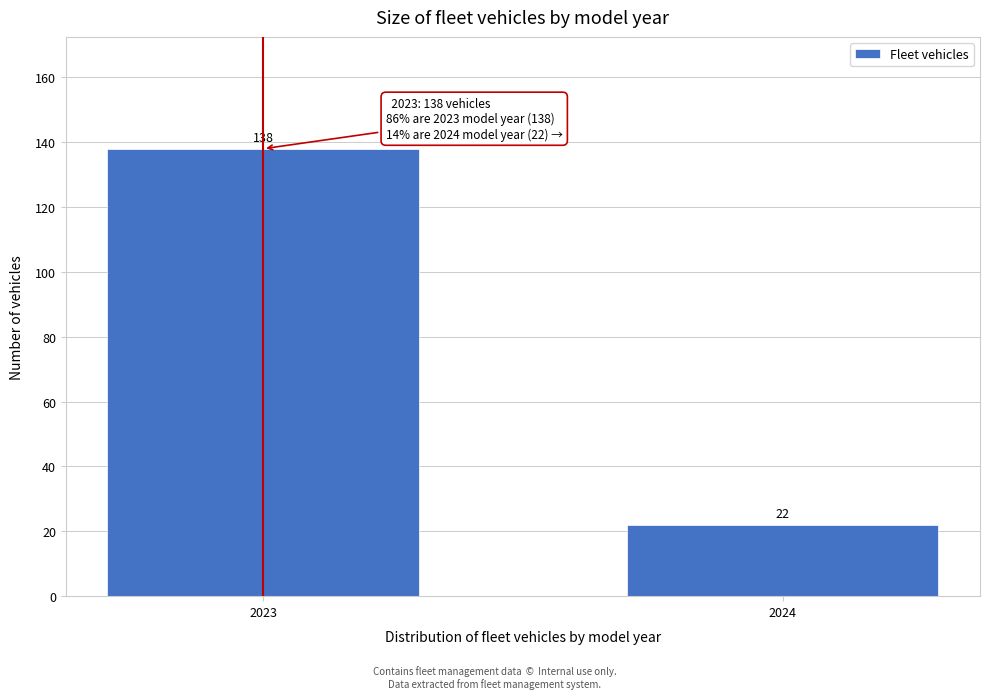

Reading left to right, transcribe all the data shown in this chart.

2023=138	2024=22